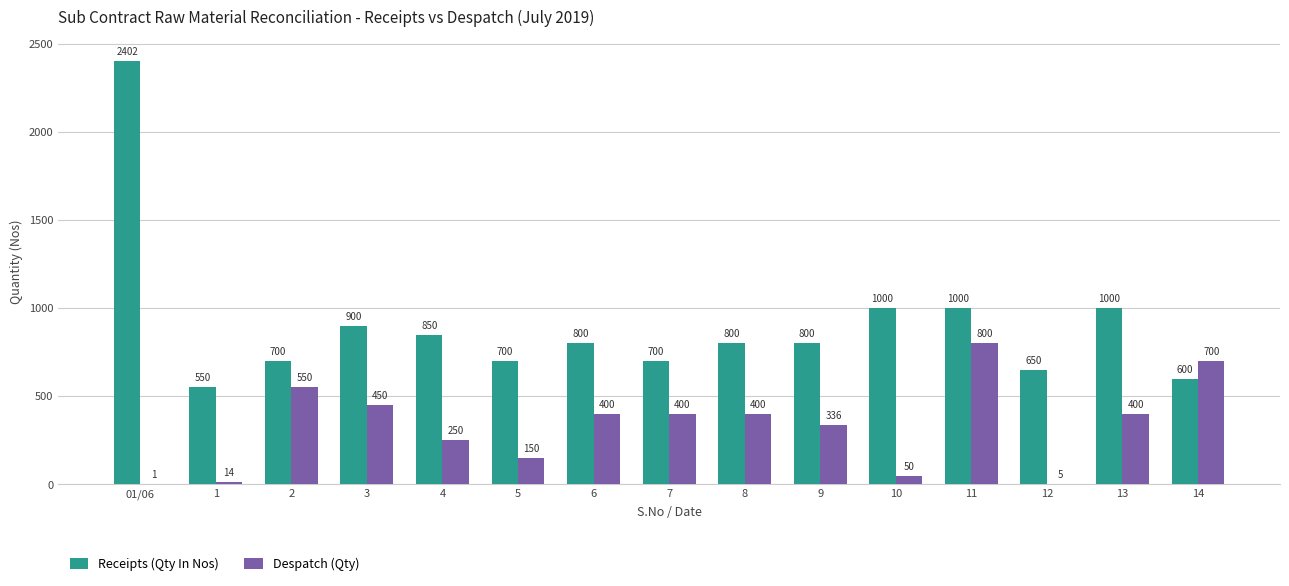

Is the value of Despatch (Qty) at 12 greater than the value of Receipts (Qty In Nos) at 10?

No